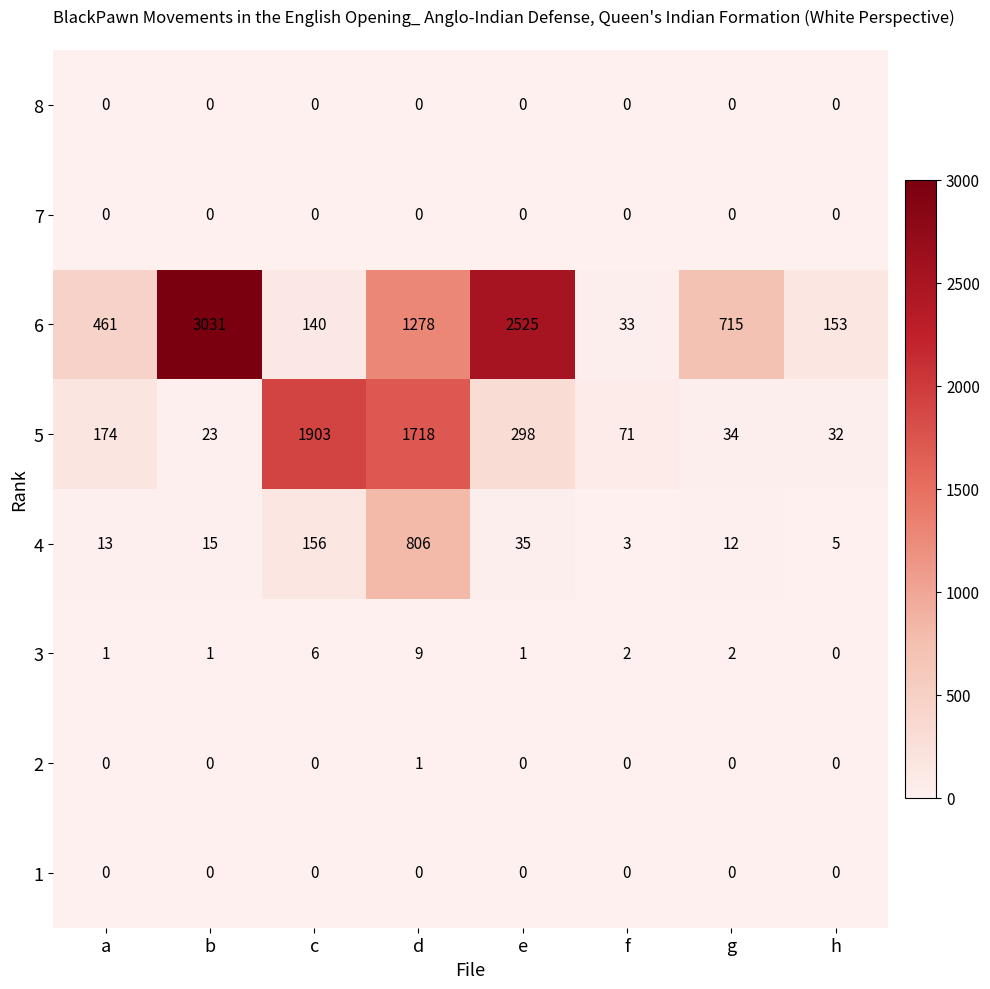

Which series has the largest total across all categories?

6